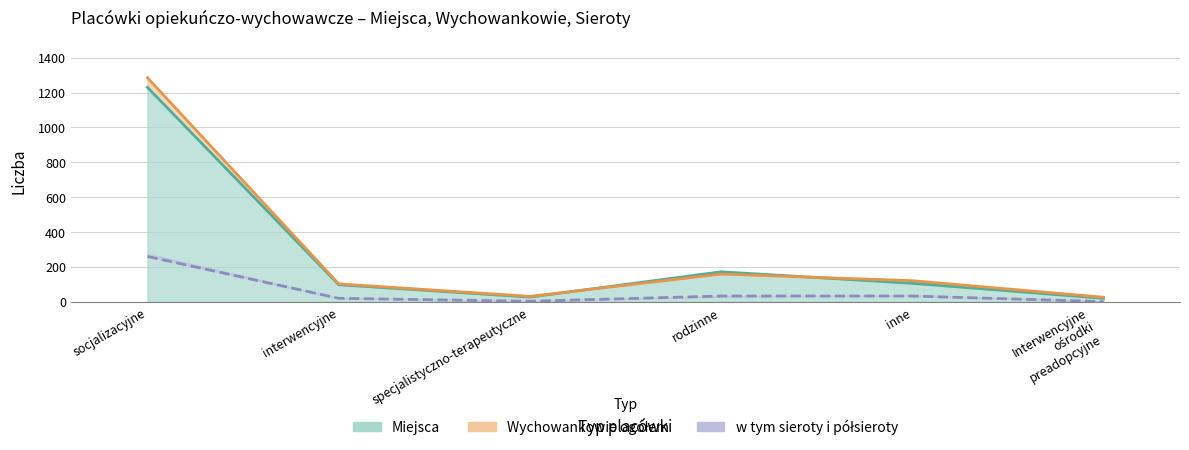

How many lines are shown in the chart?

3